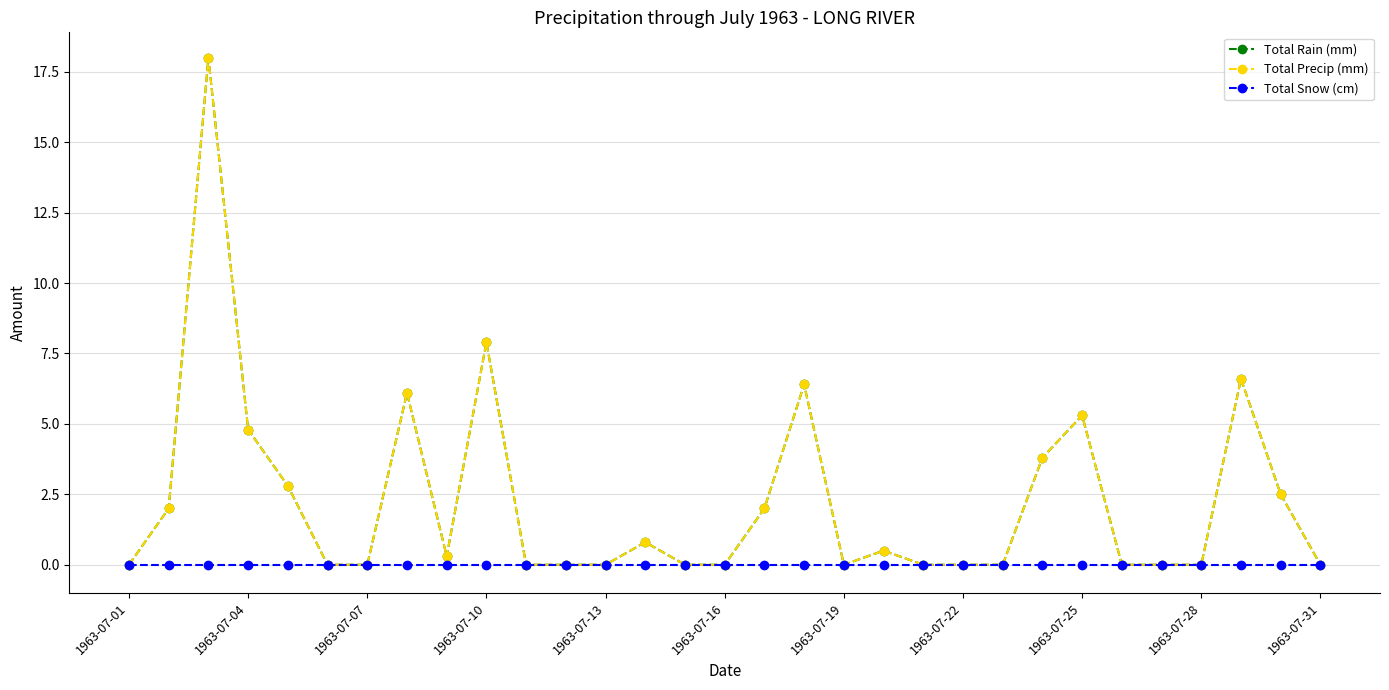

At how many categories does at least one series exceed 15?

1